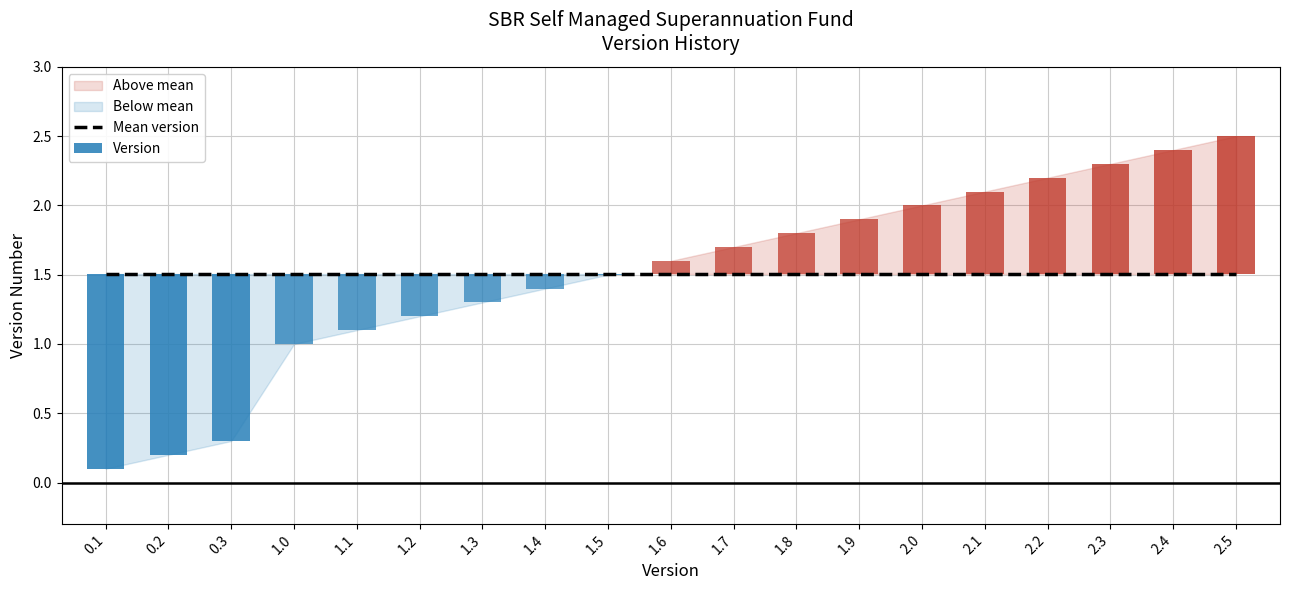

What position from the right is 2.2?

4